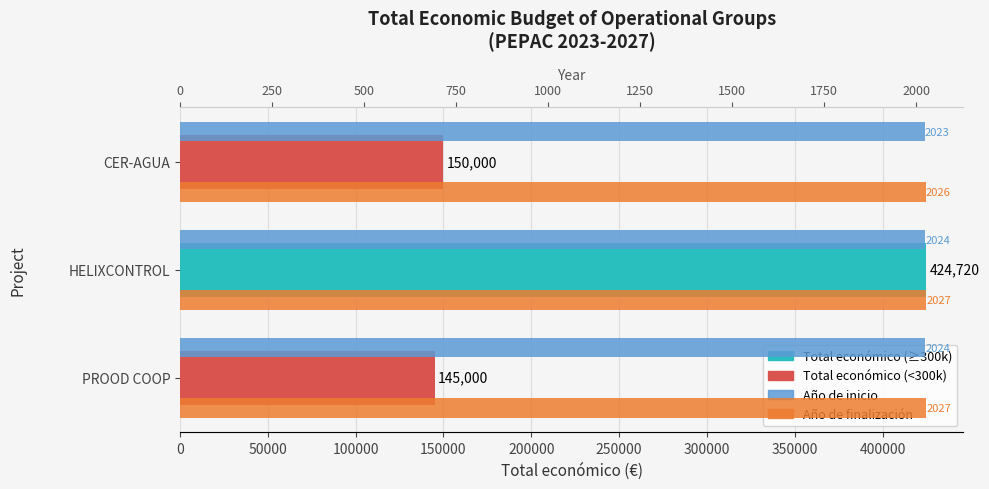

Which series changed the most between HELIXCONTROL and PROOD COOP?

Total económico